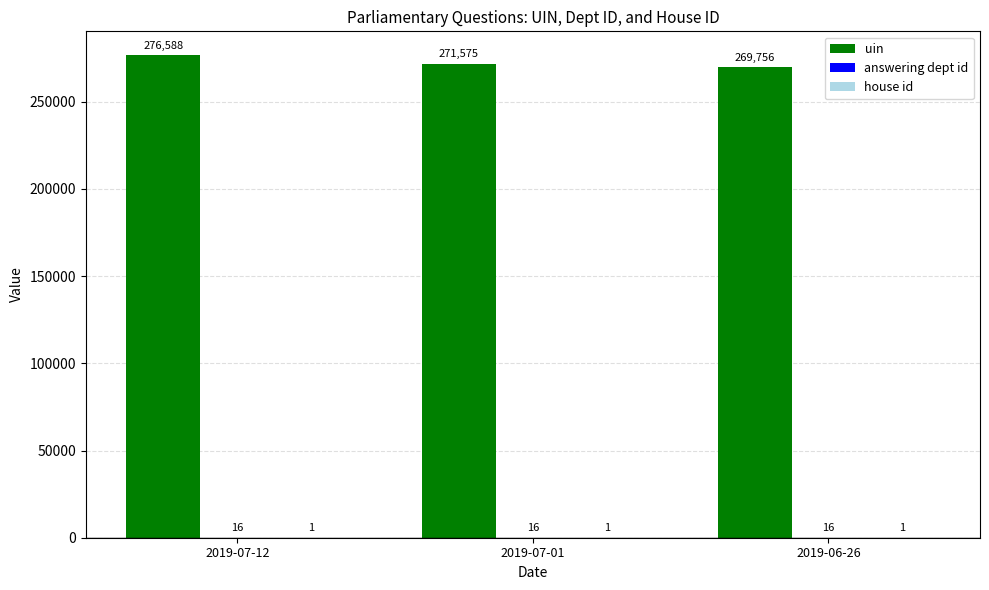

At which label is uin closest to 273172?

2019-07-01